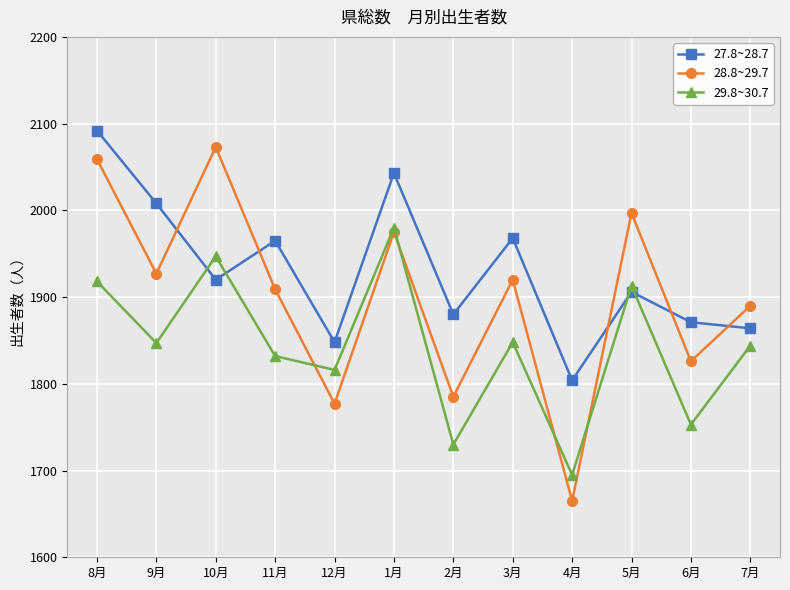

True or false: 27.8~28.7 and 29.8~30.7 cross at least once.

True